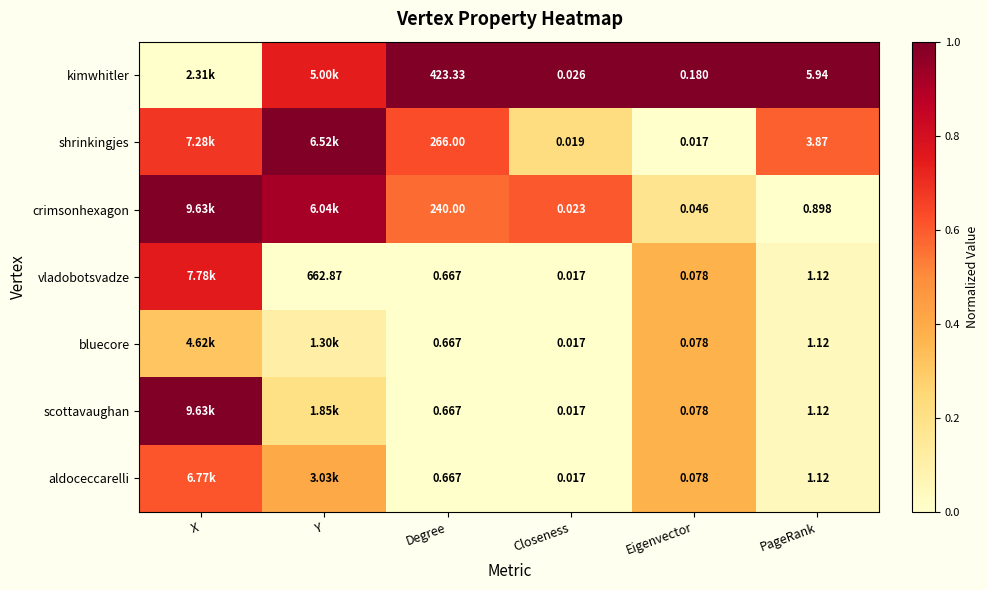

What is the total value across all series at PageRank?

15.2